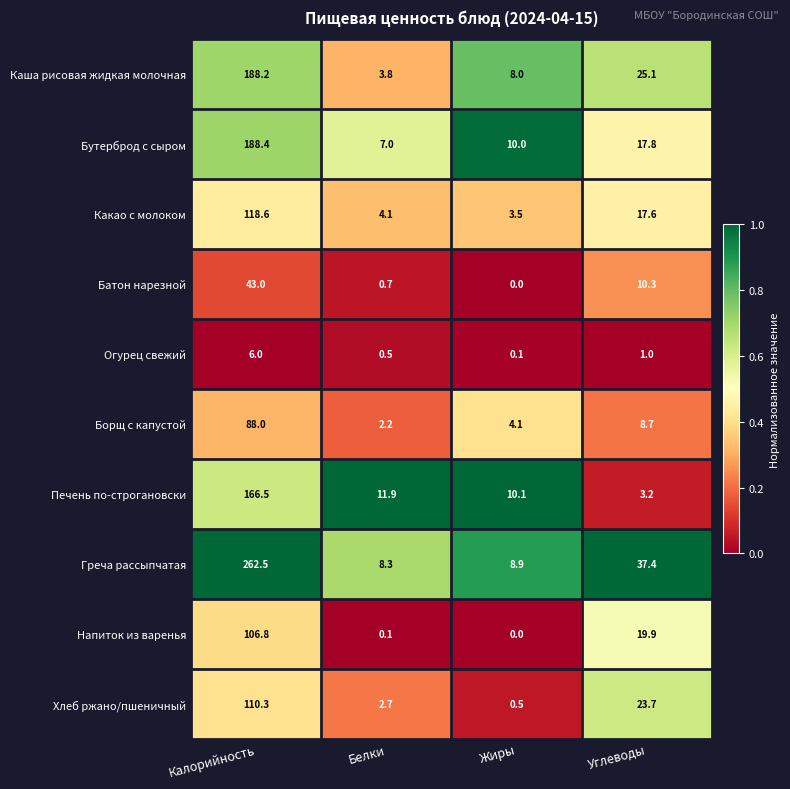

At which category does the chart reach its minimum across all series?

Жиры